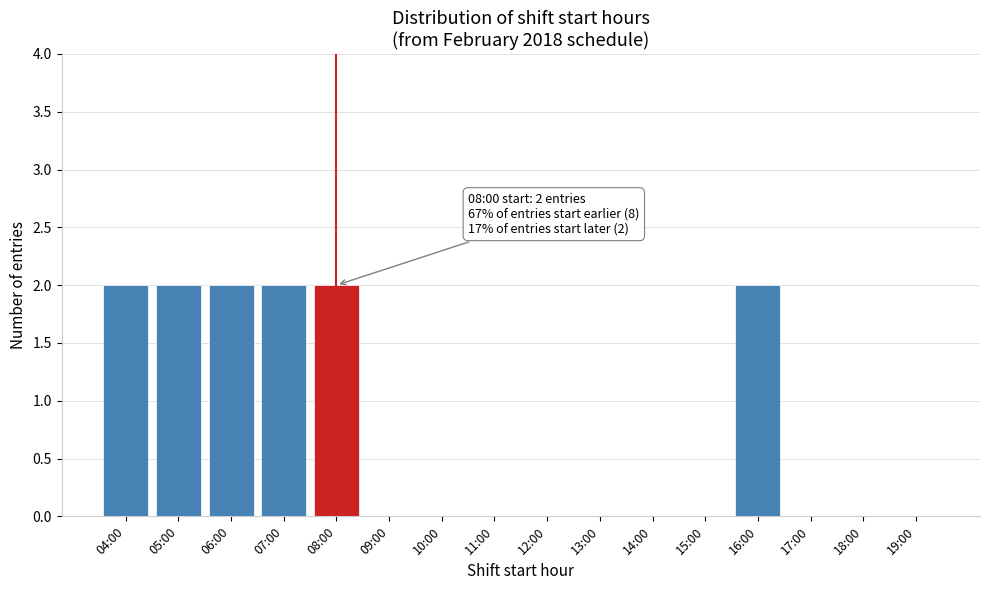

Reading left to right, list all the values displayed in this chart.

04:00=2	05:00=2	06:00=2	07:00=2	08:00=2	09:00=0	10:00=0	11:00=0	12:00=0	13:00=0	14:00=0	15:00=0	16:00=2	17:00=0	18:00=0	19:00=0